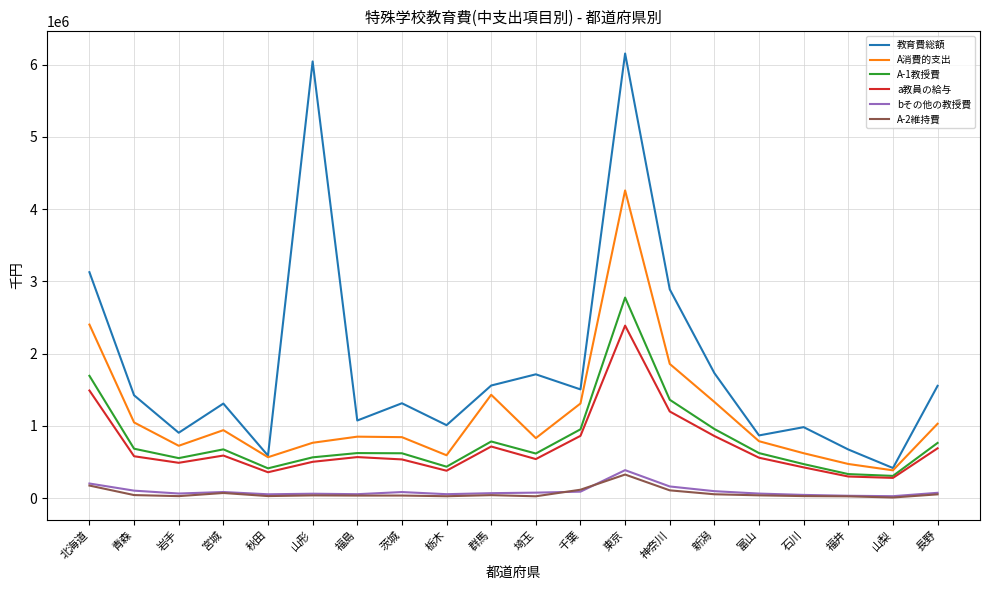

Which category has the highest value in the A消費的支出 series?

東京